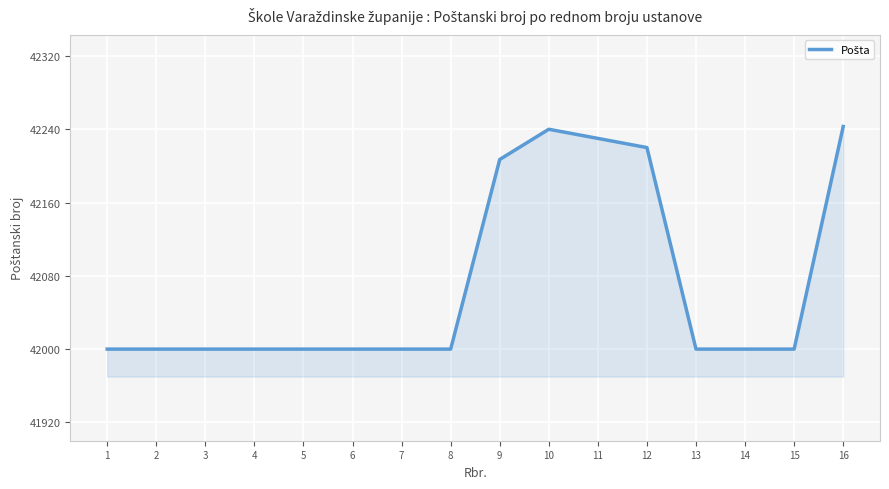

Reading left to right, list all the values displayed in this chart.

1=42000	2=42000	3=42000	4=42000	5=42000	6=42000	7=42000	8=42000	9=42207	10=42240	11=42230	12=42220	13=42000	14=42000	15=42000	16=42243